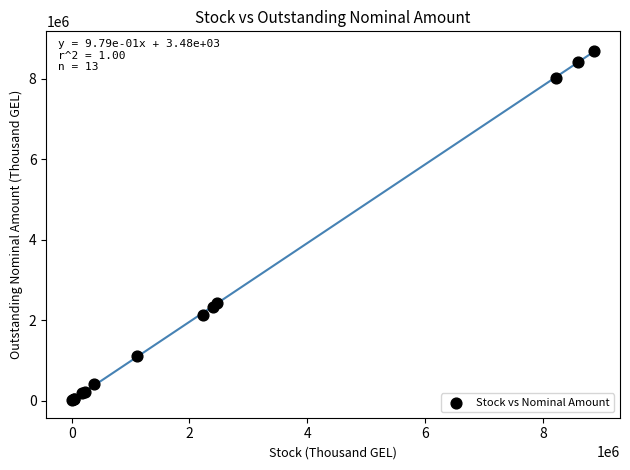

What Y value in the scatter plot is closest to 4354669?

2440136.0